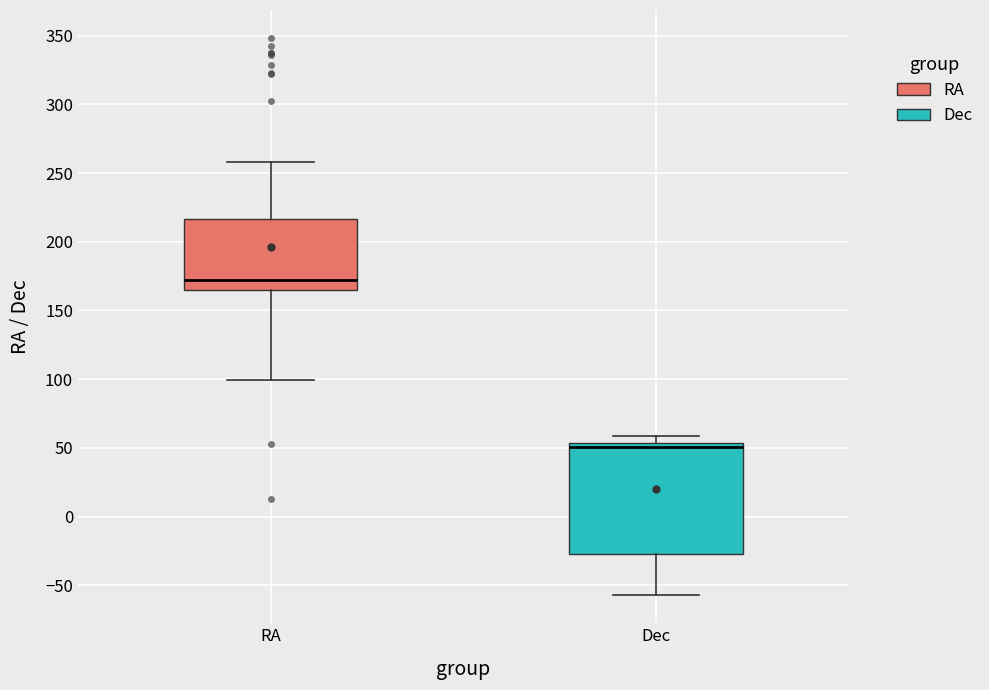

Reading left to right, read every box against the y-axis: the position of its median line, the range the box covers, and the ends of its whiskers. The values are not printed on the chart, so give them approximately, as read against the axis.

RA: median 170, box 165 to 215, whiskers 100 to 260
Dec: median 50, box -25 to 55, whiskers -55 to 60